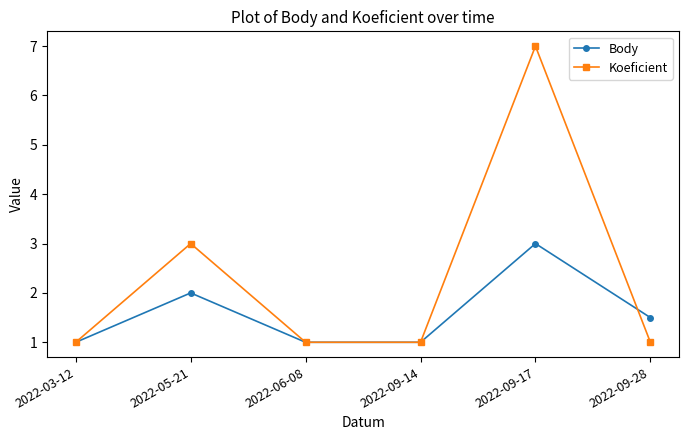

What is the highest value of the Body series?

3.0